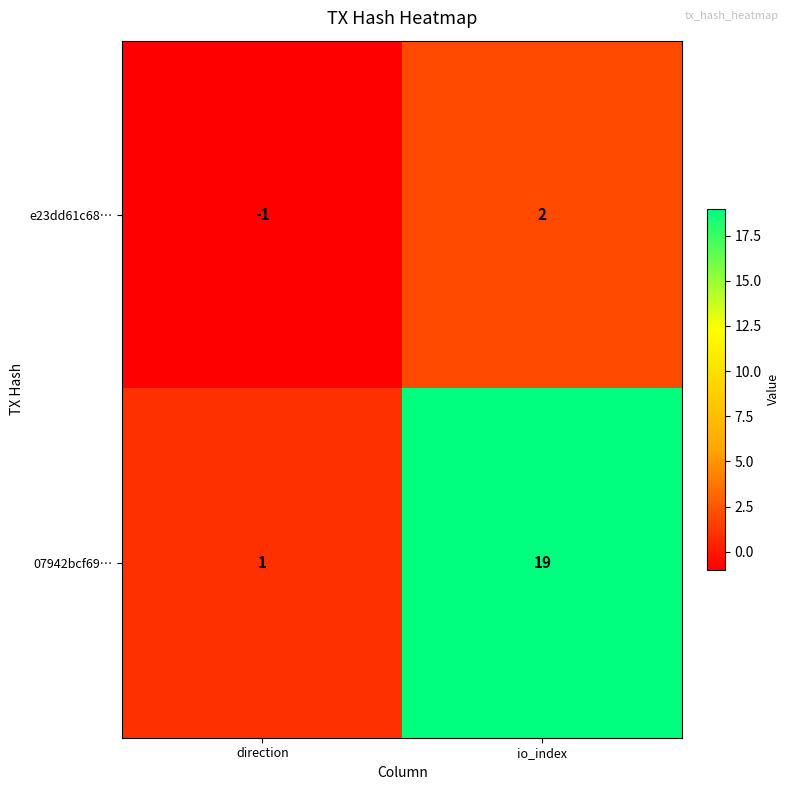

At how many categories does at least one series exceed 10?

1